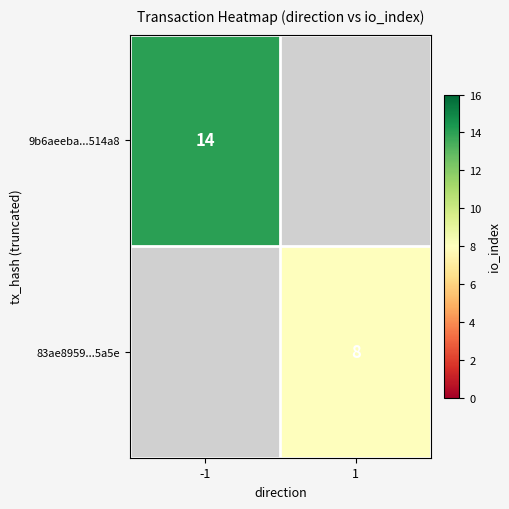

True or false: 83ae8959...5a5e has a value of 4 at 1.

False